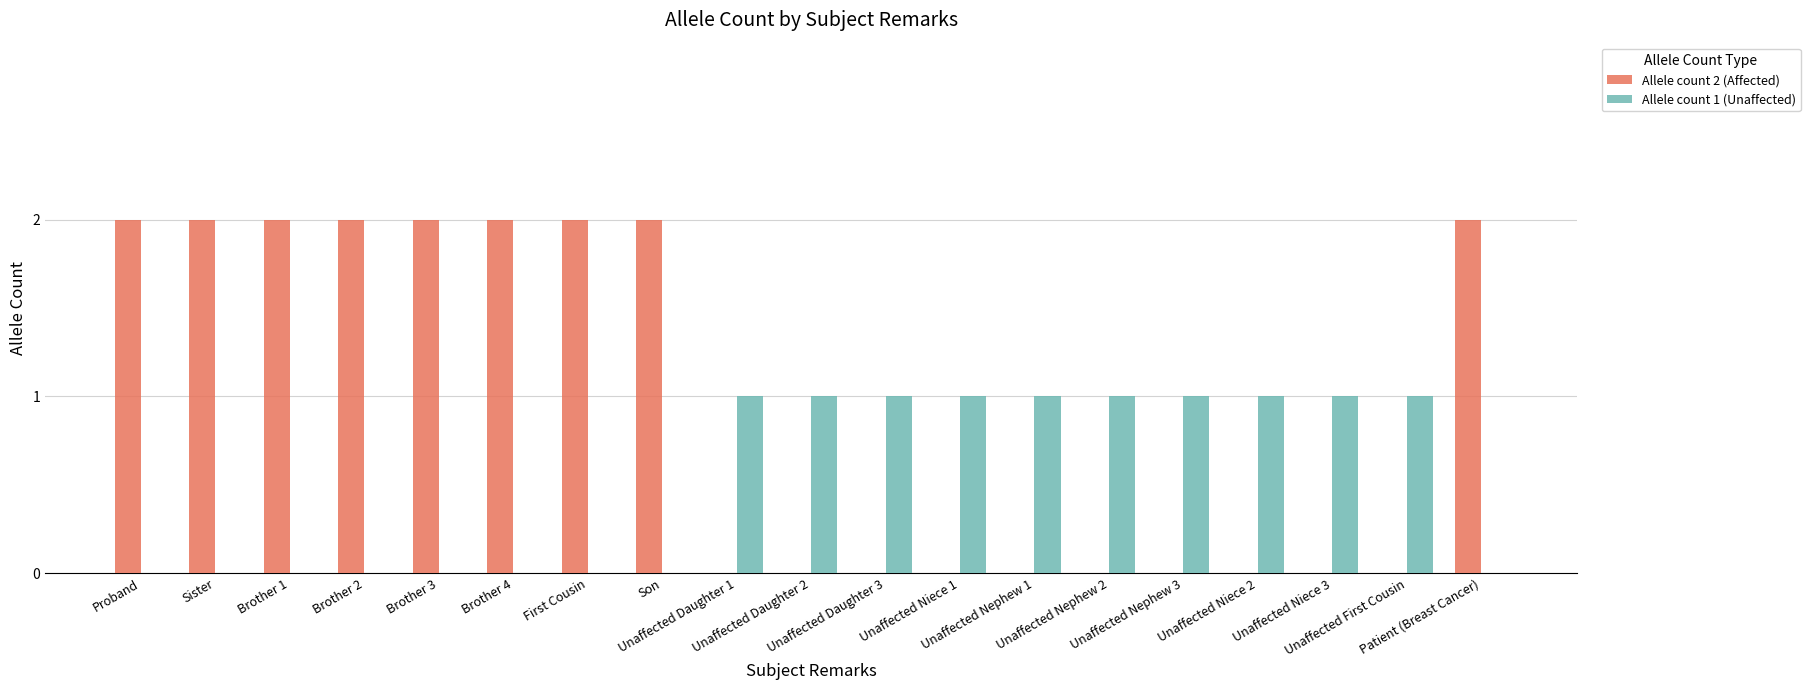

Which series has the largest total across all categories?

Allele count 2 (Affected)